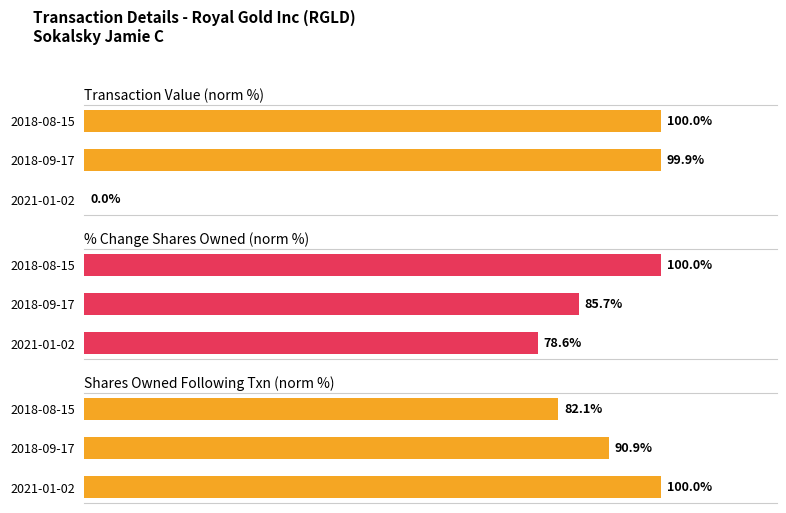

Which series has the largest range (max minus min)?

Transaction Value (norm %)